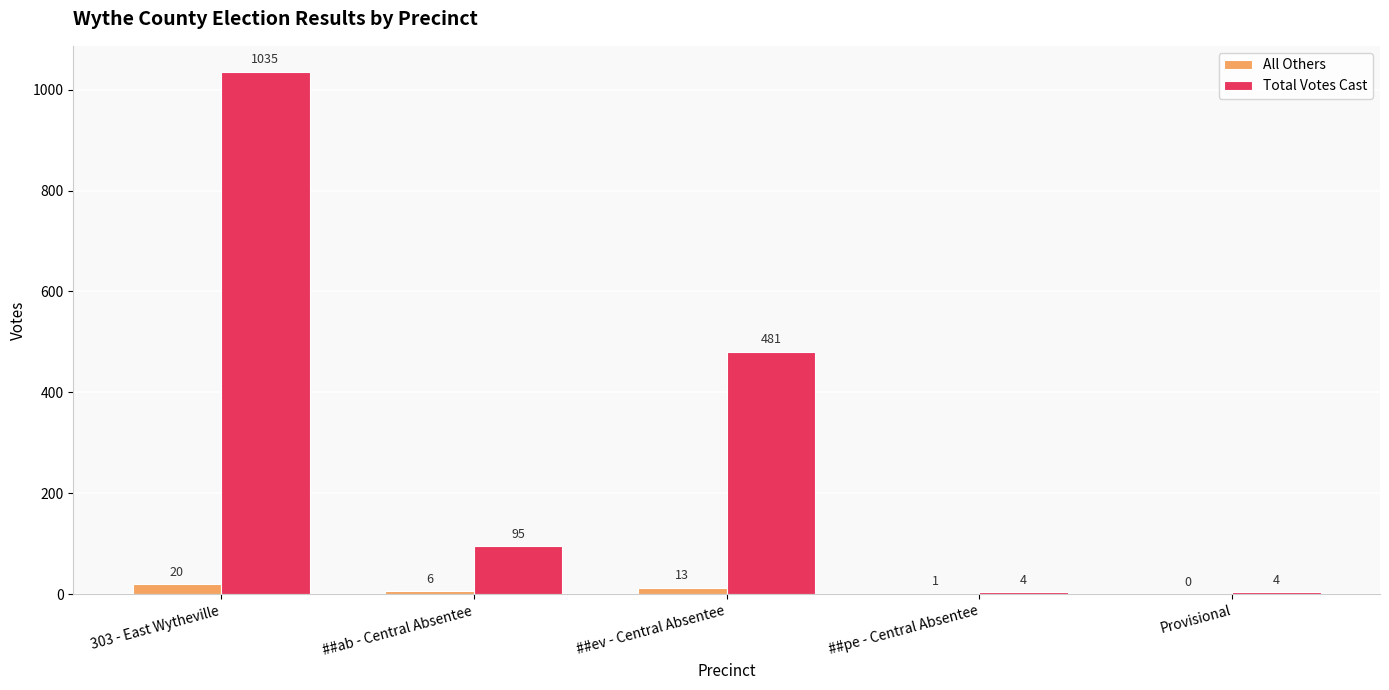

Reading left to right, extract all data points from this chart.

All Others: 20	6	13	1	0
Total Votes Cast: 1035	95	481	4	4